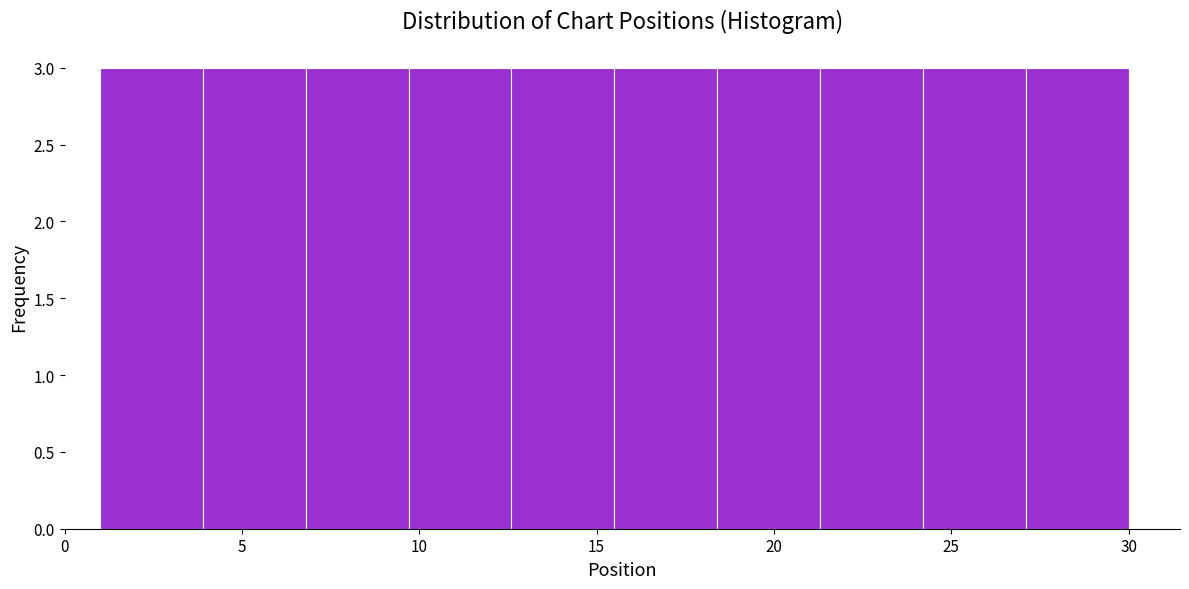

Reading left to right, list every bar in this chart as the range it spans on the x-axis followed by its height. Neither the bar edges nor the heights are printed on the chart, so give them approximately, as read against the axes.

1.0 to 3.9: 3
3.9 to 6.8: 3
6.8 to 9.7: 3
9.7 to 12.6: 3
12.6 to 15.5: 3
15.5 to 18.4: 3
18.4 to 21.3: 3
21.3 to 24.2: 3
24.2 to 27.1: 3
27.1 to 30.0: 3